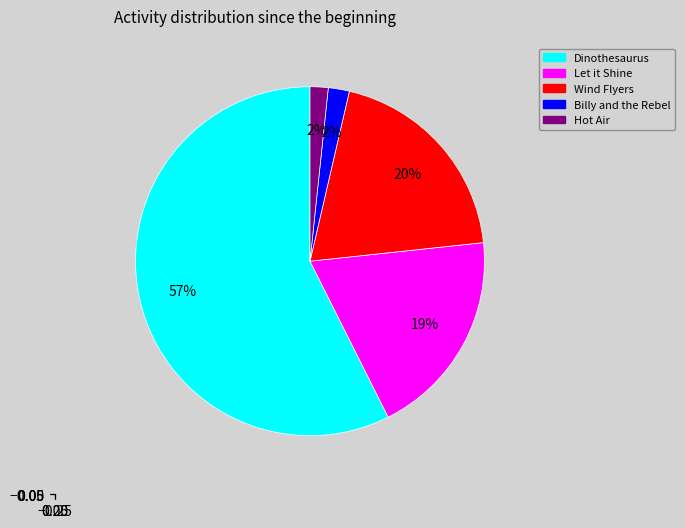

True or false: Billy and the Rebel accounts for 2% of the total.

True